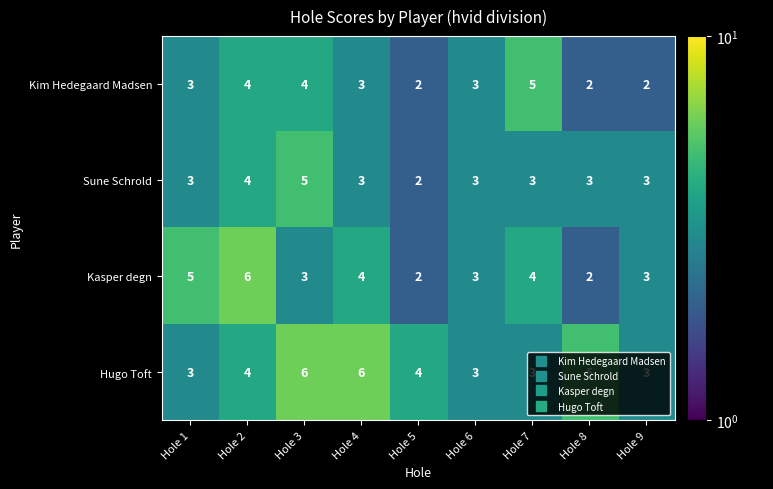

Is it true that Sune Schrold equals 3 at Hole 9?

True